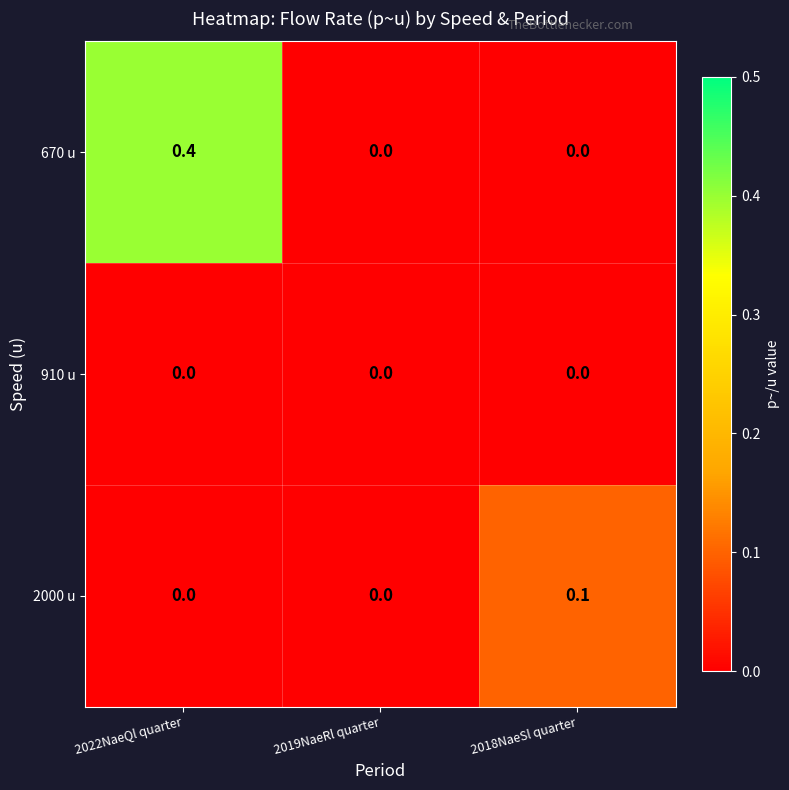

How many series are shown in this chart?

3